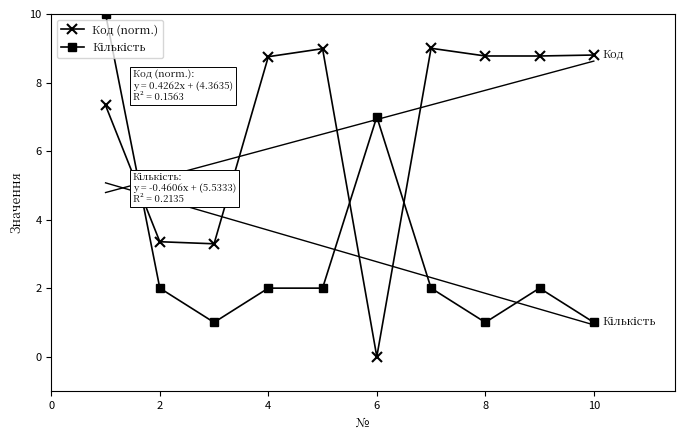

The Кількість series shows 0.9 at 2. True or false?

False